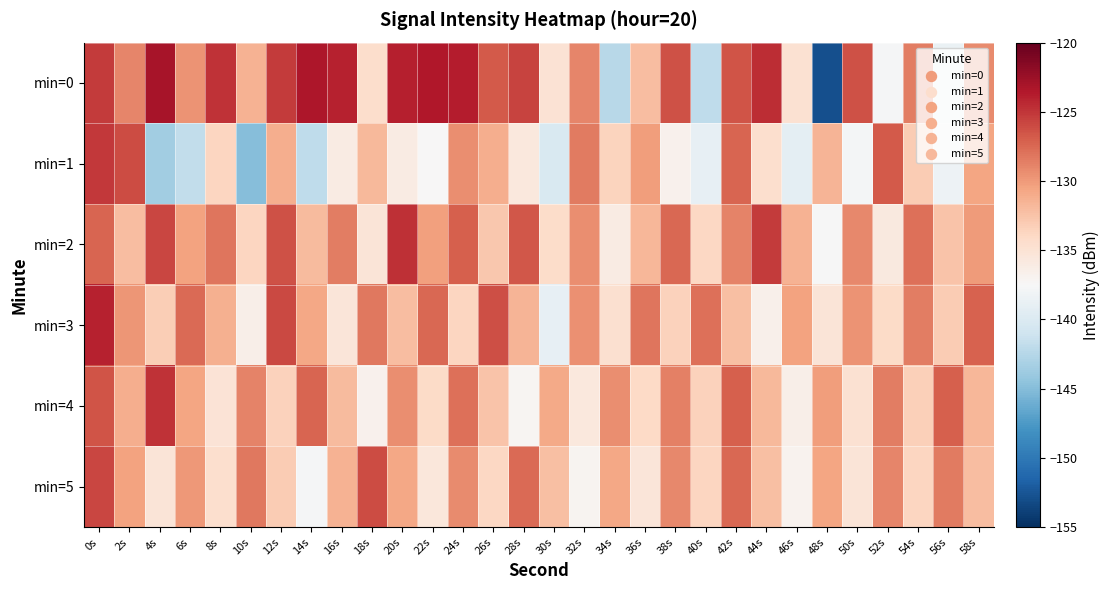

Which label corresponds to the largest value in the chart?

4s